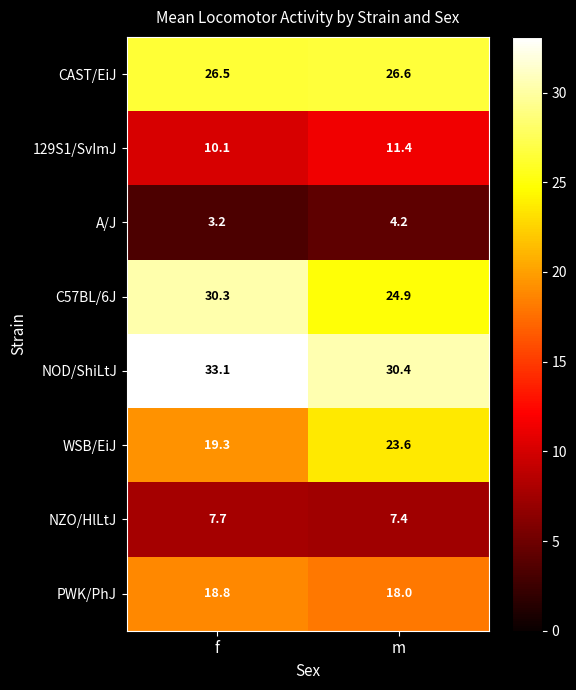

What is the minimum value for NZO/HlLtJ?

7.4